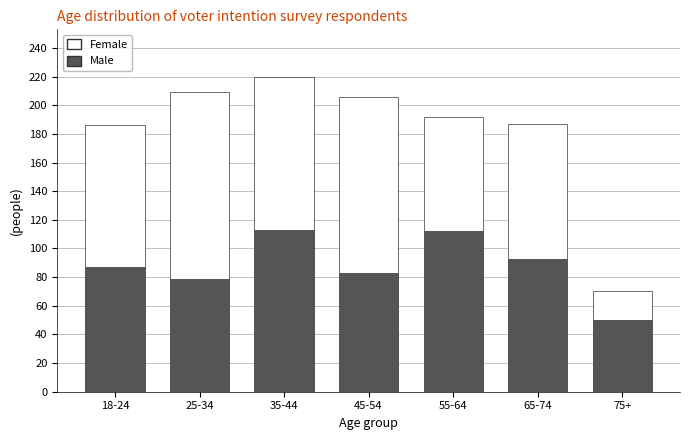

The value of Male at 18-24 is 44. True or false?

False